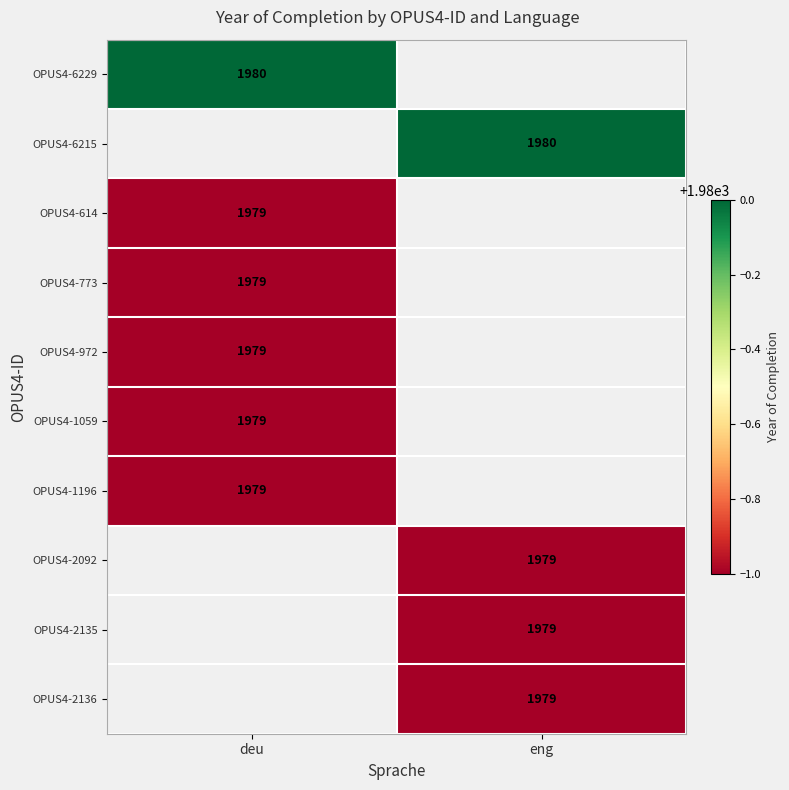

The value of OPUS4-2136 at eng is 1979. True or false?

True